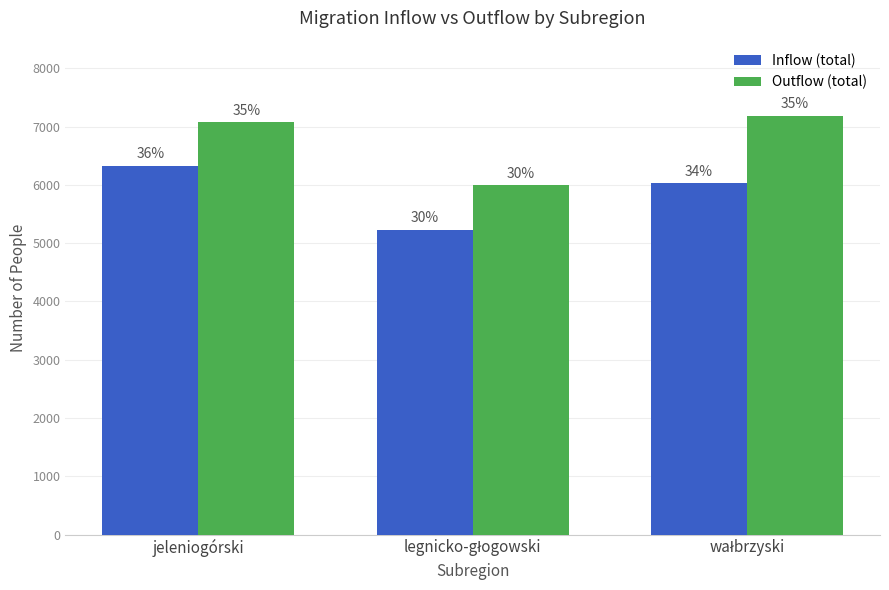

List the series in order of their overall mean, lowest first.

Inflow (total), Outflow (total)